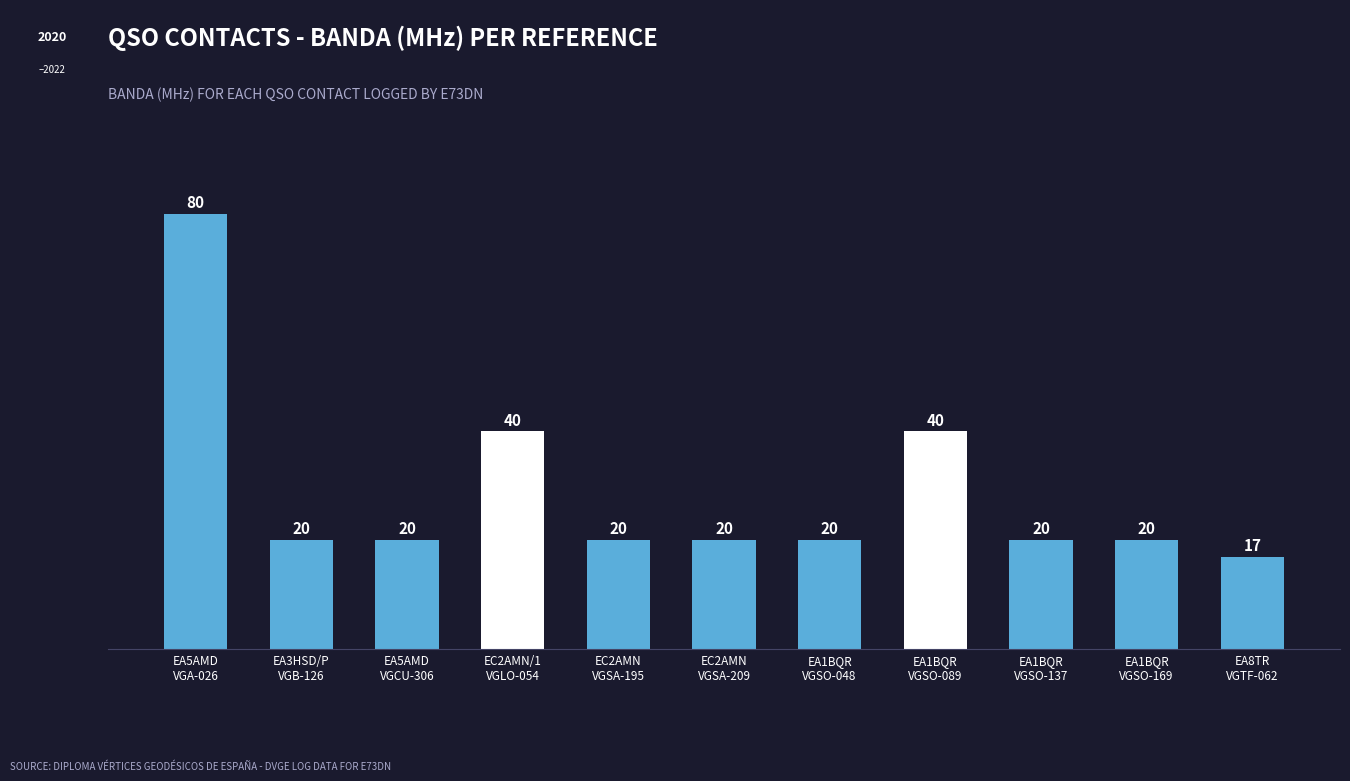

How many data points are less than 20?

1